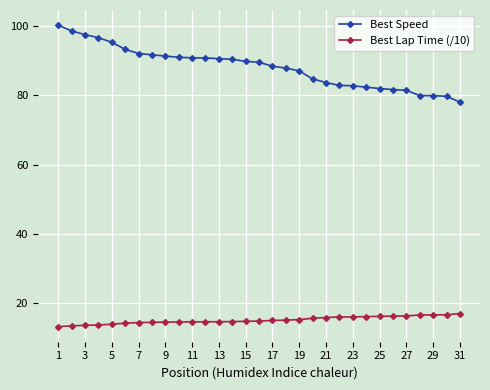

List the series in order of their peak value, highest first.

Best Speed, Best Lap Time (/10)